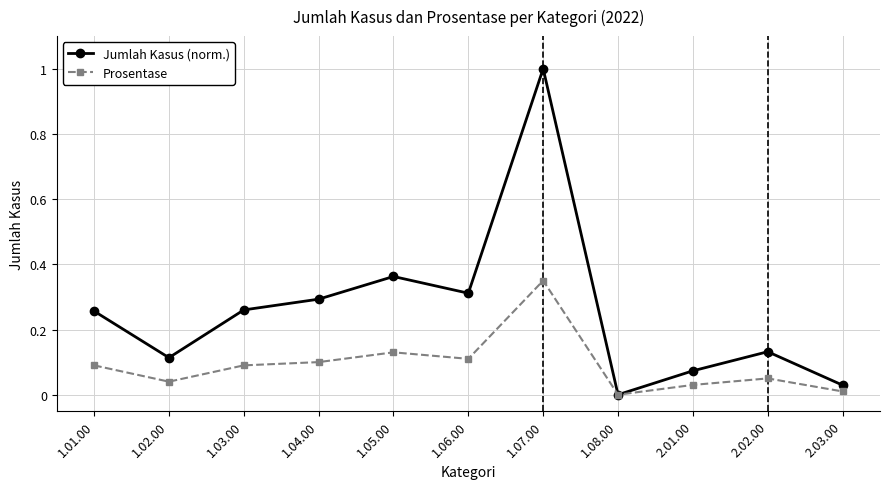

Is the value of Prosentase at 1.05.00 greater than the value of Jumlah Kasus (norm.) at 1.01.00?

No